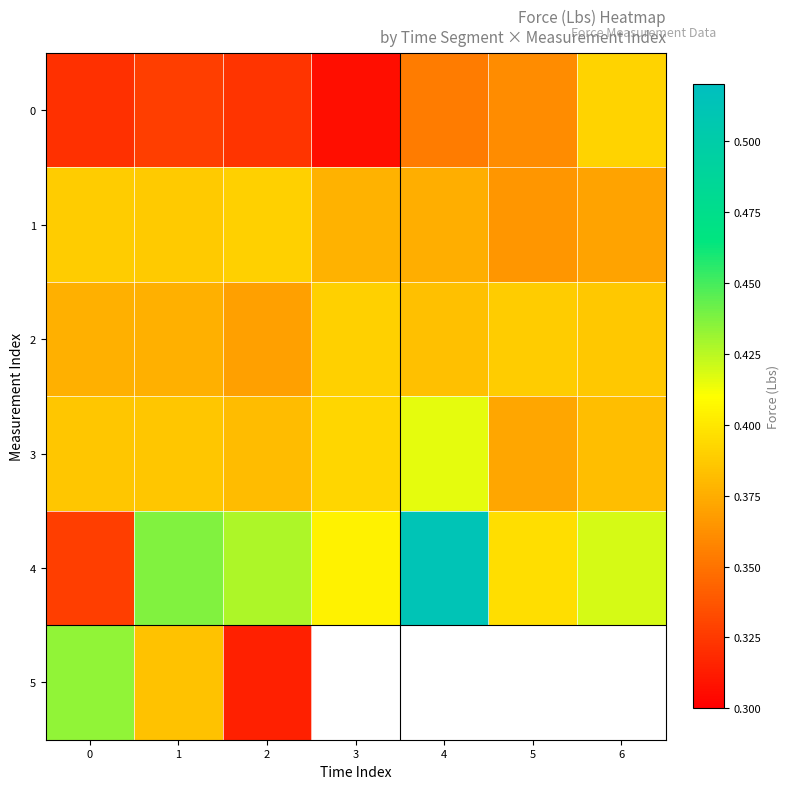

List the labels in order of row_5 value, smallest first.

2, 3, 4, 5, 6, 1, 0